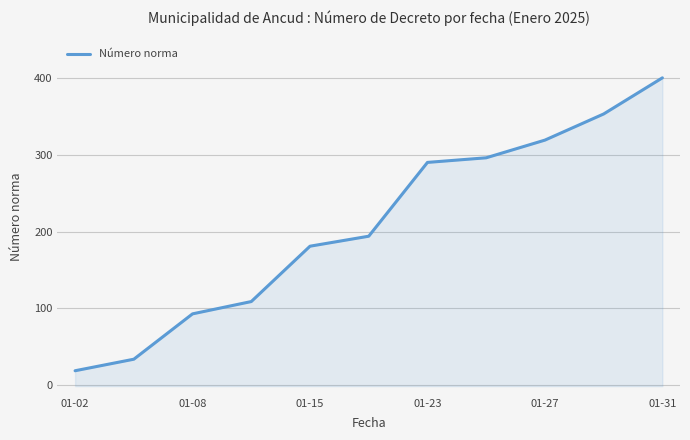

What is the difference between the second highest and second lowest values?

319